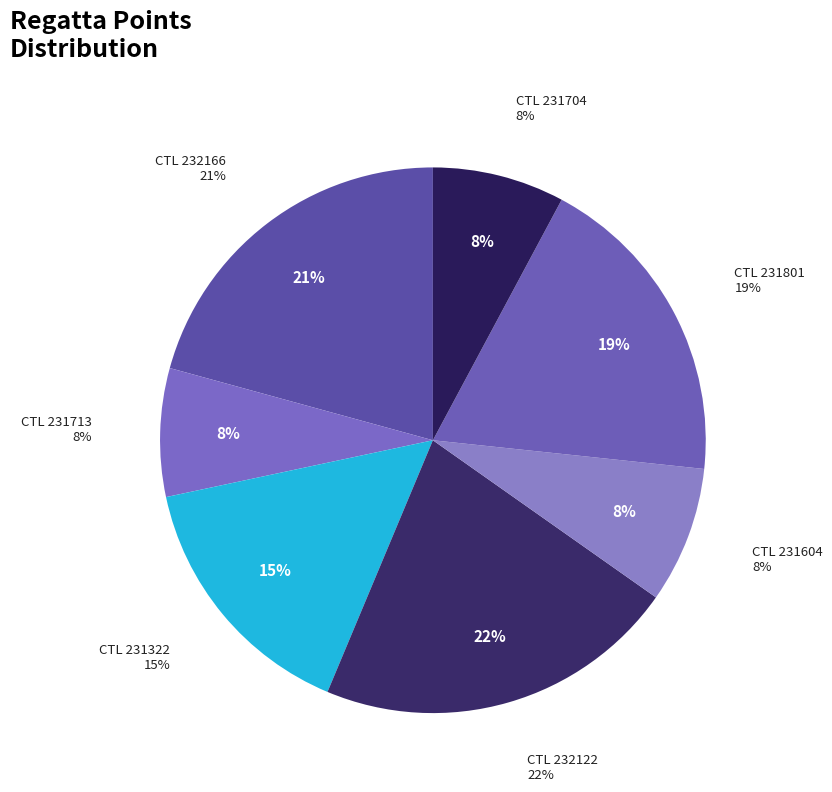

Does 232166 account for over 50% of the chart?

No